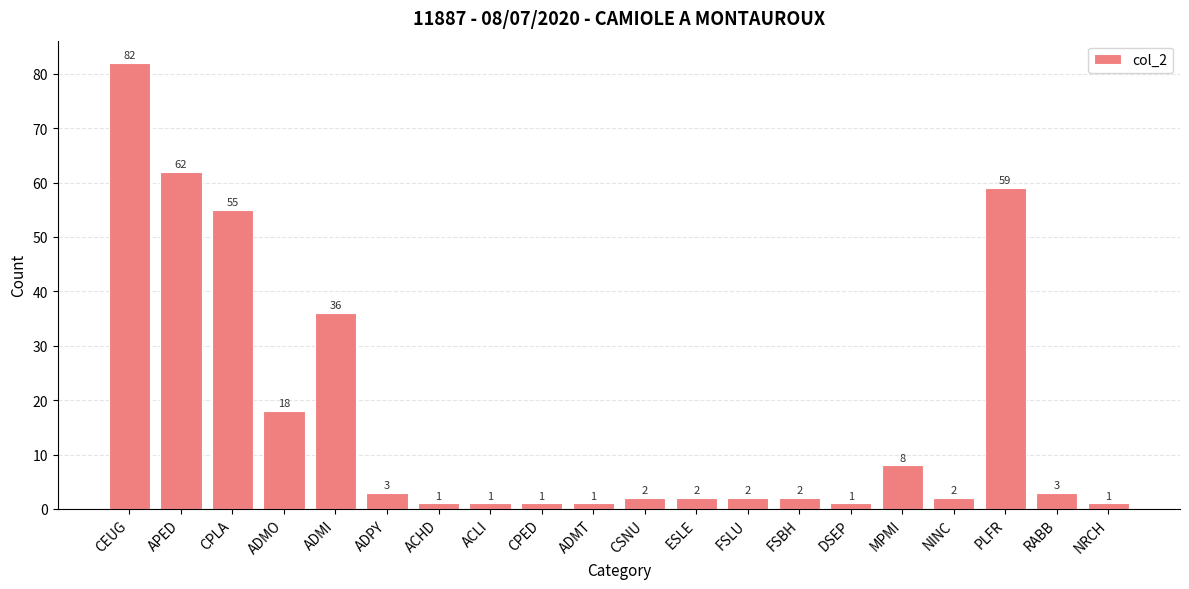

What is the minimum value shown in the chart?

1